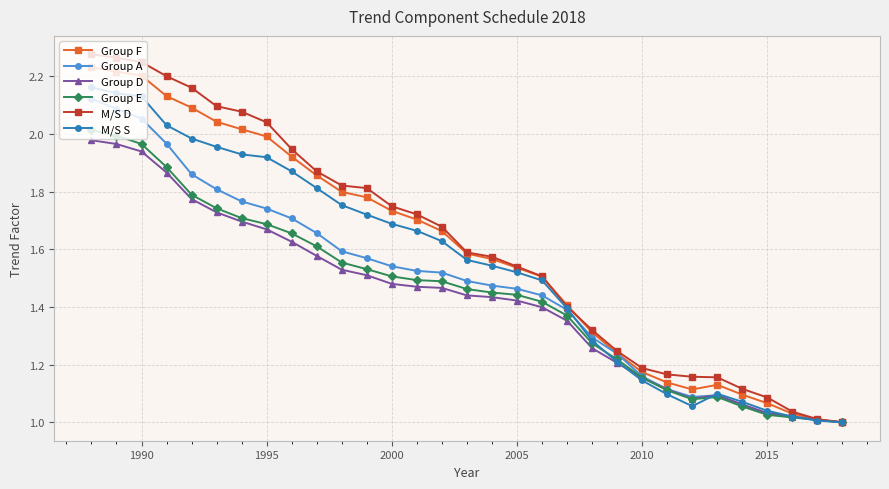

Which series has the widest spread of values?

M/S D